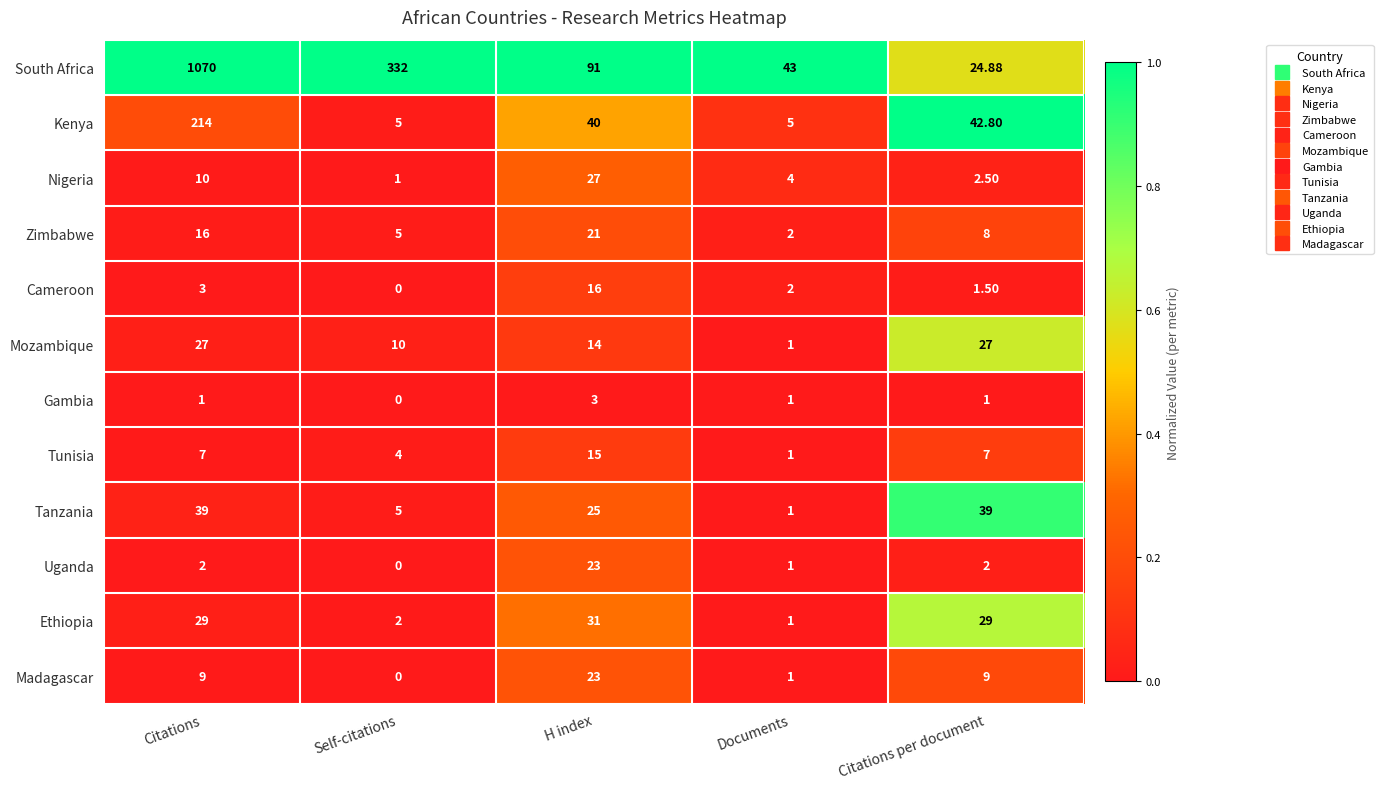

At Citations, list the series in order from smallest to largest.

Gambia, Uganda, Cameroon, Tunisia, Madagascar, Nigeria, Zimbabwe, Mozambique, Ethiopia, Tanzania, Kenya, South Africa